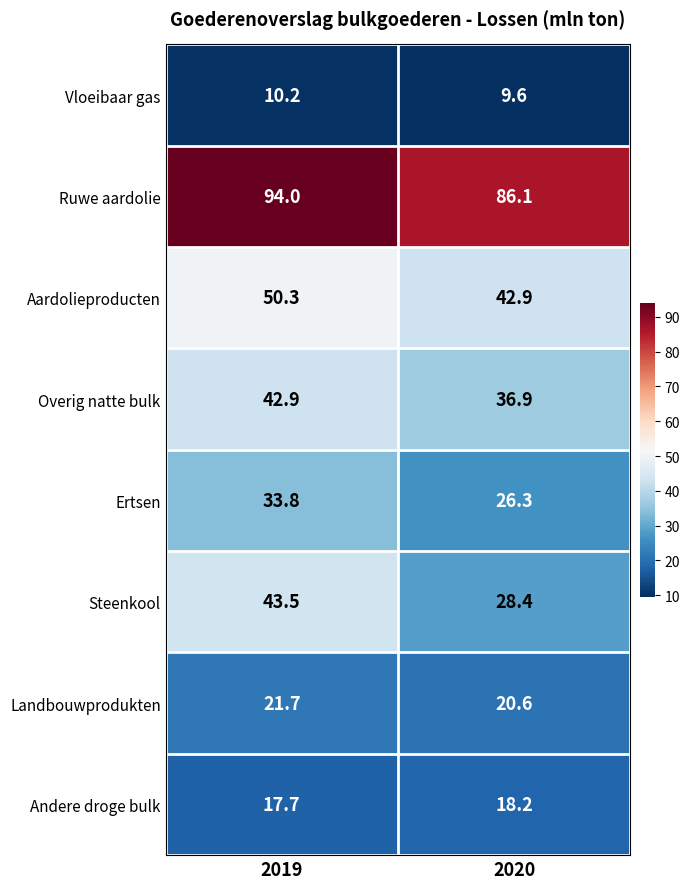

Rank the series by their maximum value, from lowest to highest.

Vloeibaar gas, Andere droge bulk, Landbouwprodukten, Ertsen, Overig natte bulk, Steenkool, Aardolieproducten, Ruwe aardolie